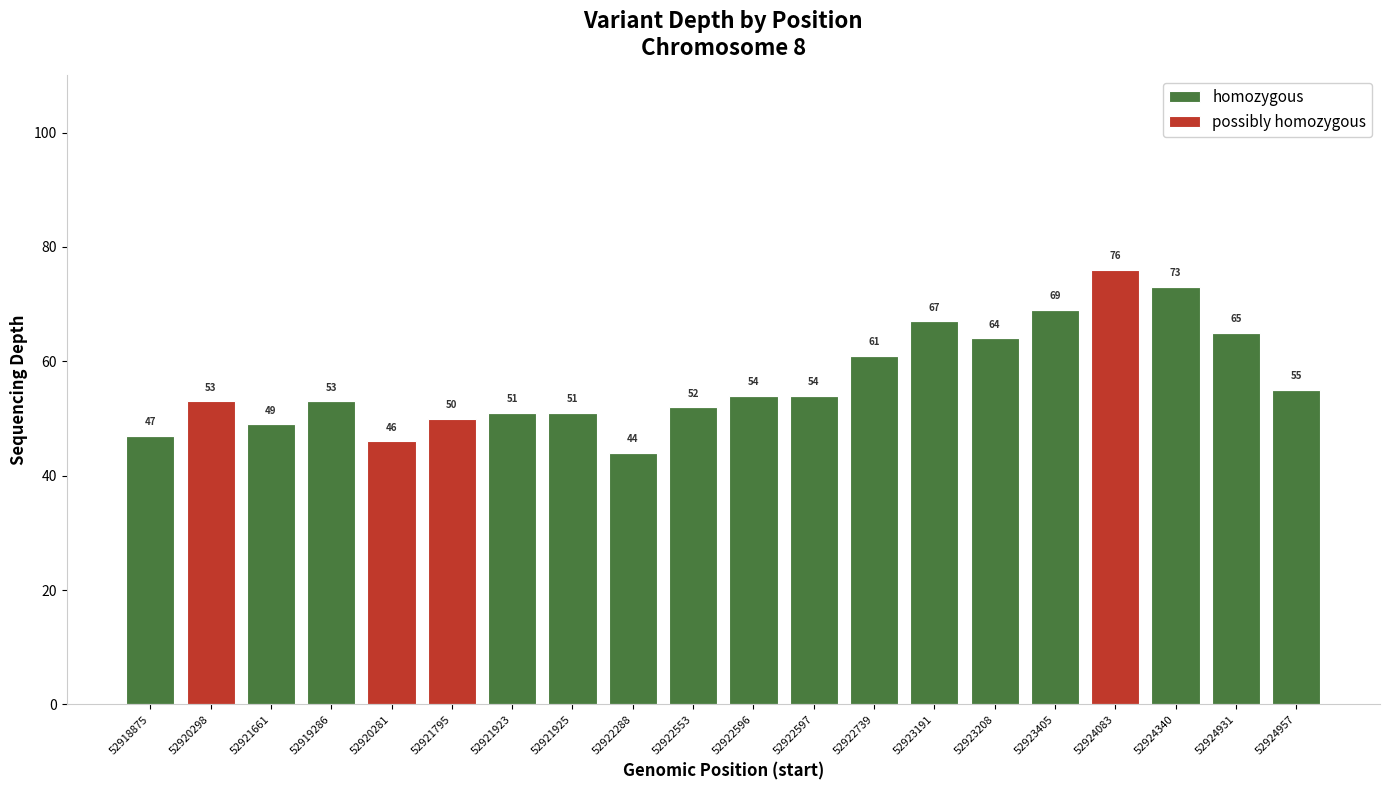

What is the highest value of the homozygous series?

73